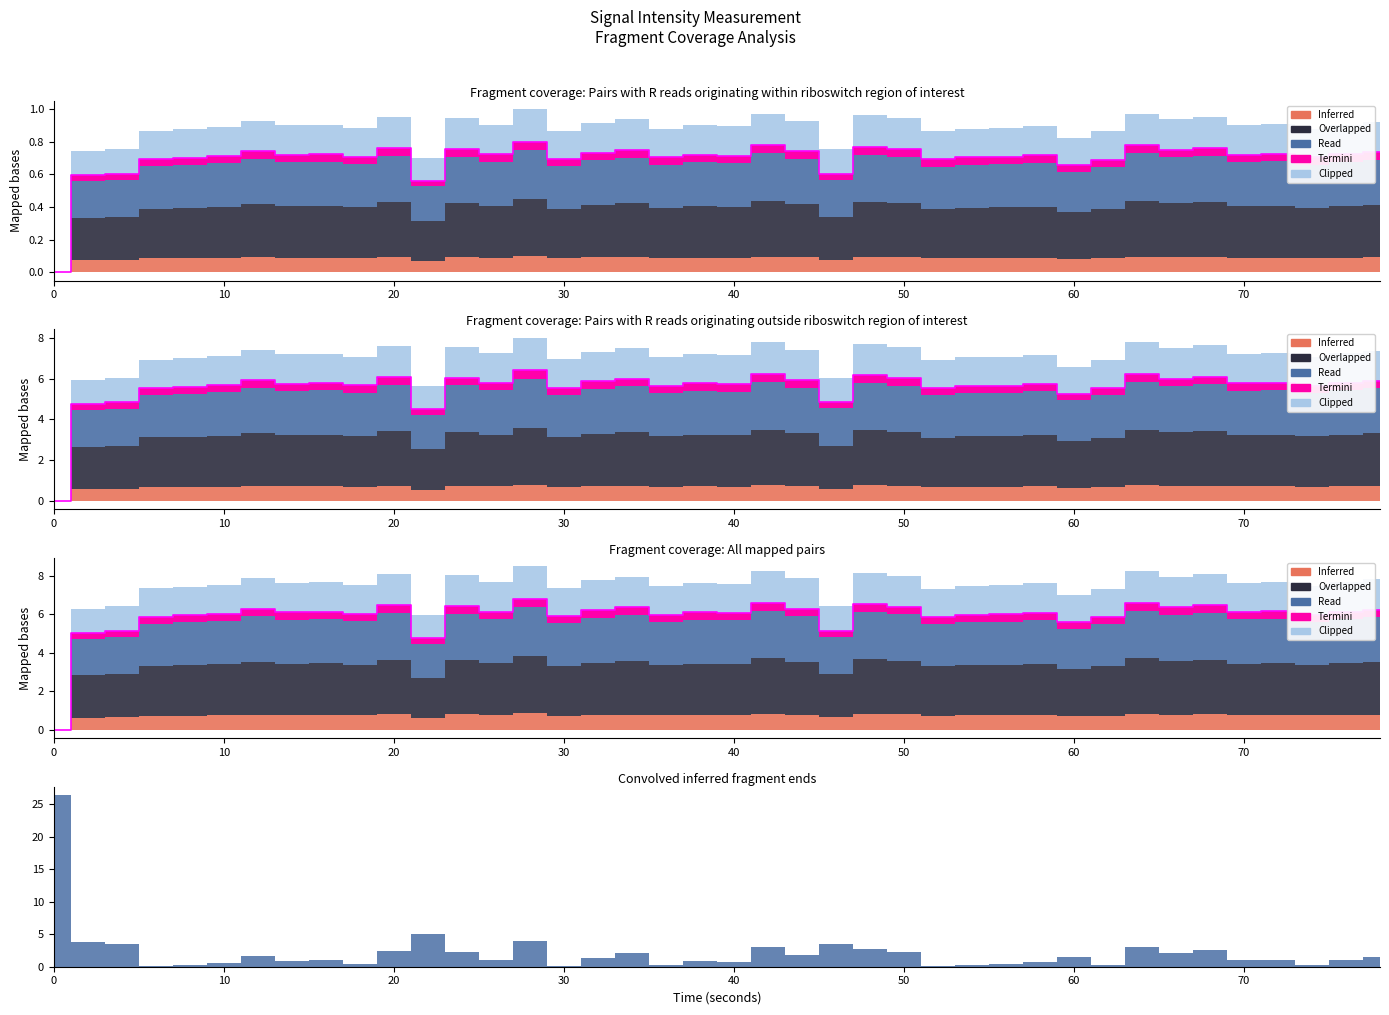

How many lines are shown in the chart?

1